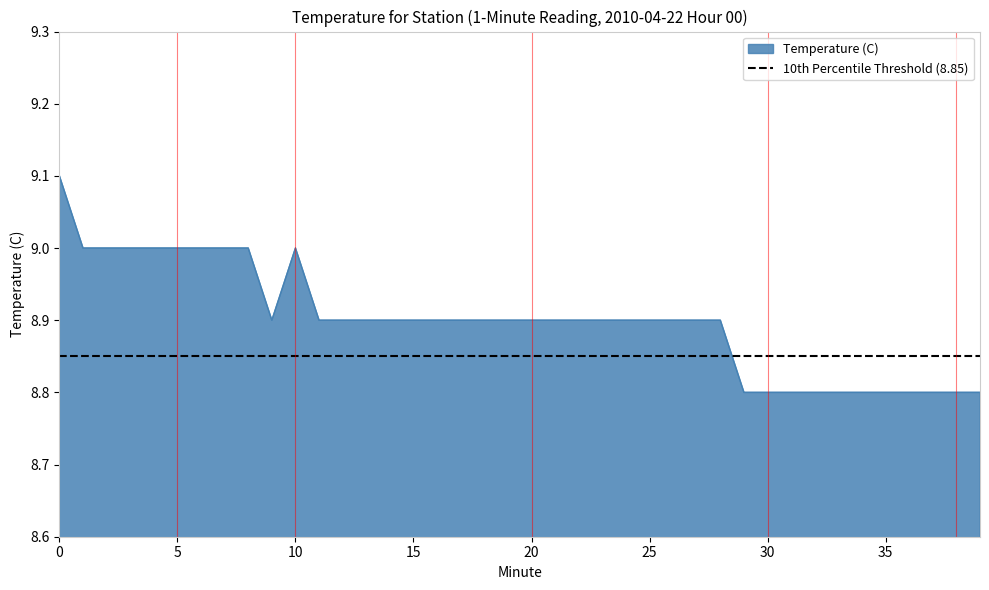

Does the chart display data point markers on the line(s)?

No